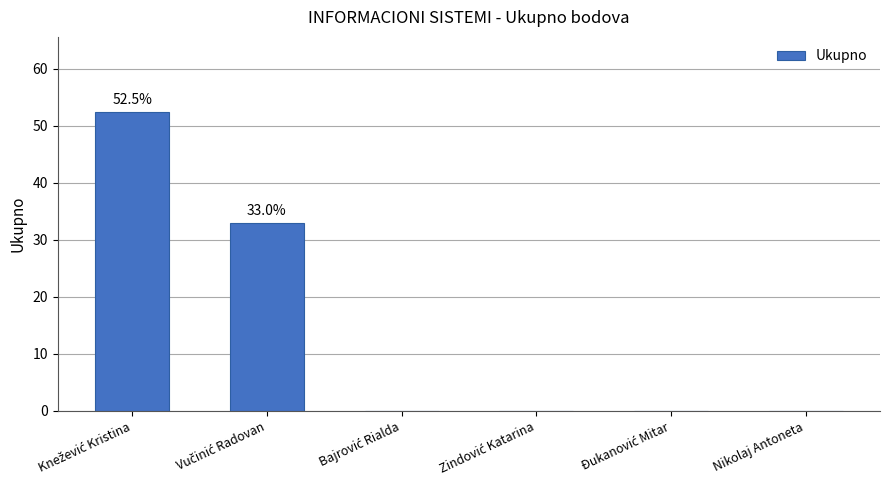

Count the number of data series in this chart.

1